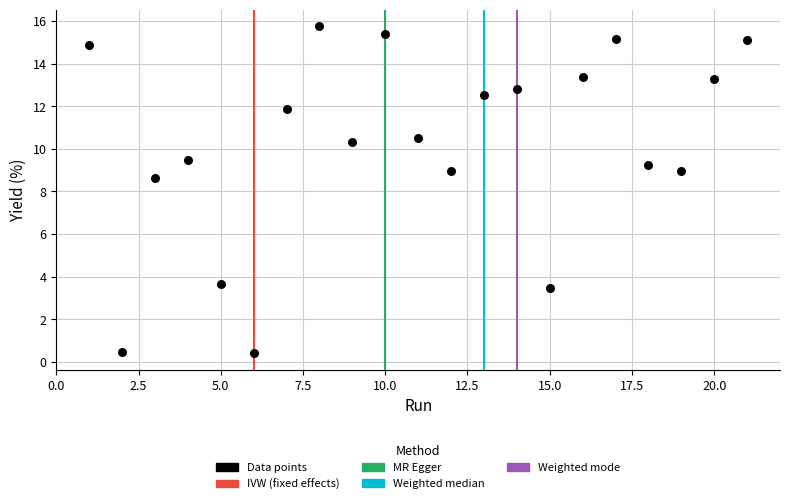

What is the range of X values (max minus min)?

20.0